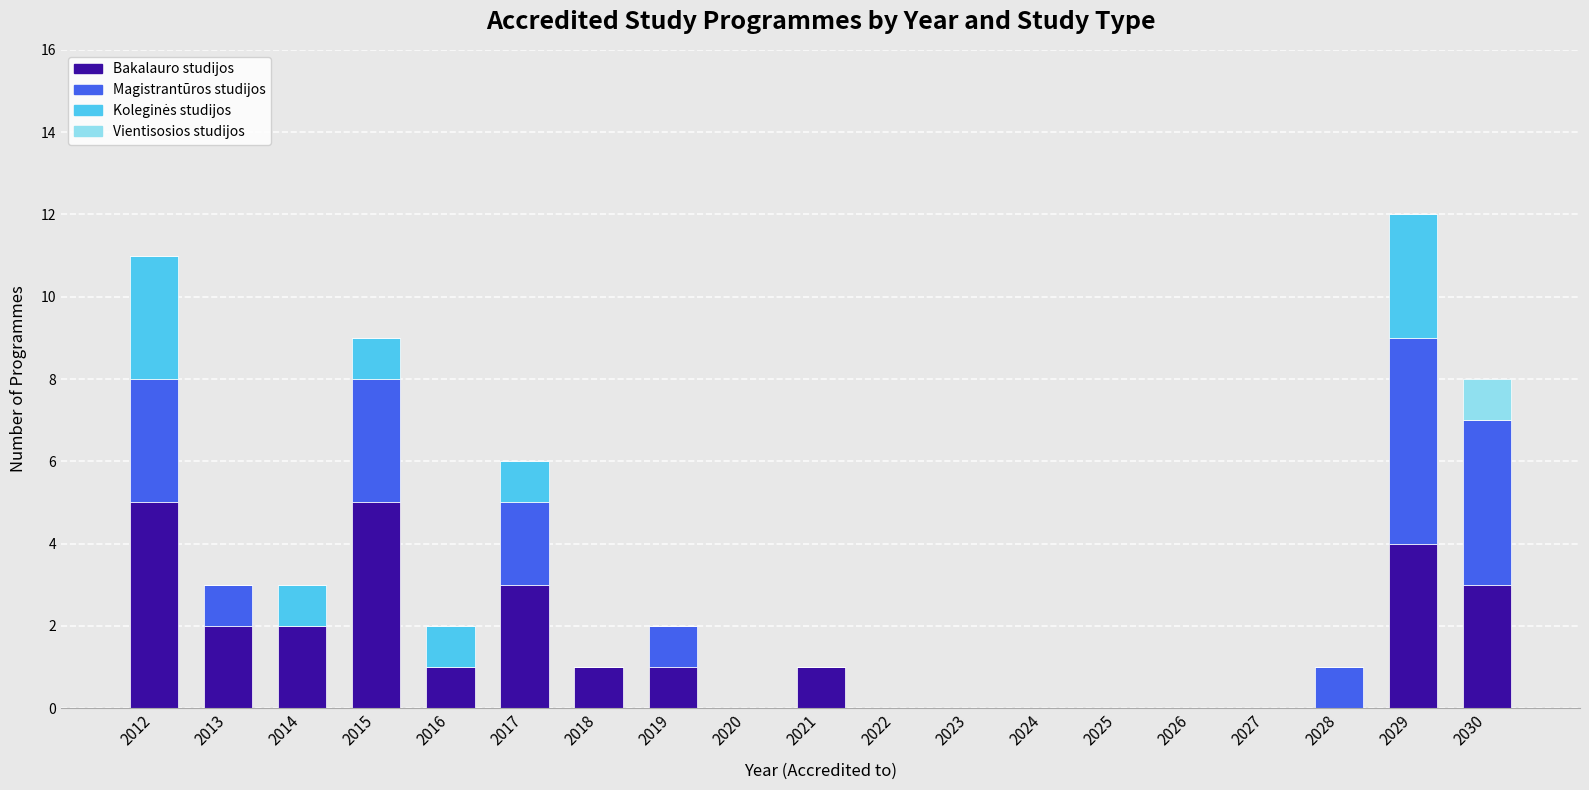

What is the highest value of the Bakalauro studijos series?

5